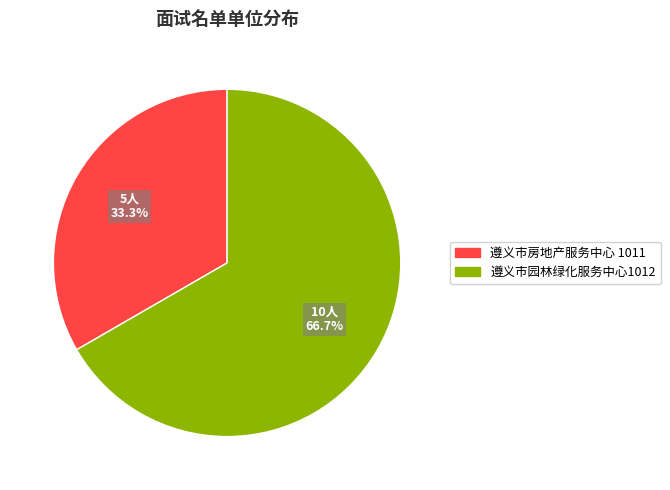

Is there a majority slice in this chart?

Yes